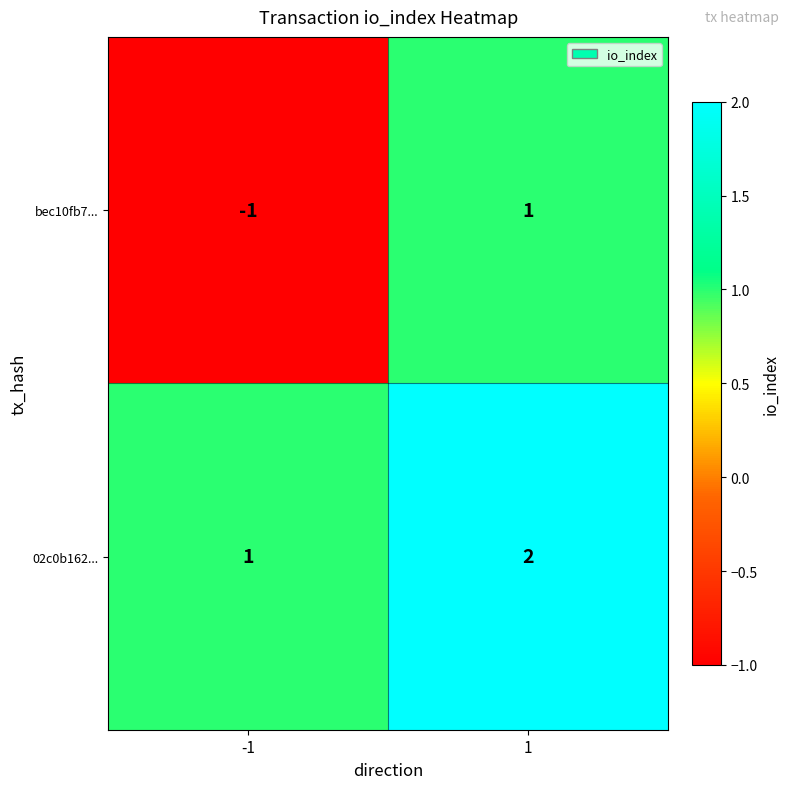

Rank the categories by bec10fb7... value from lowest to highest.

-1, 1